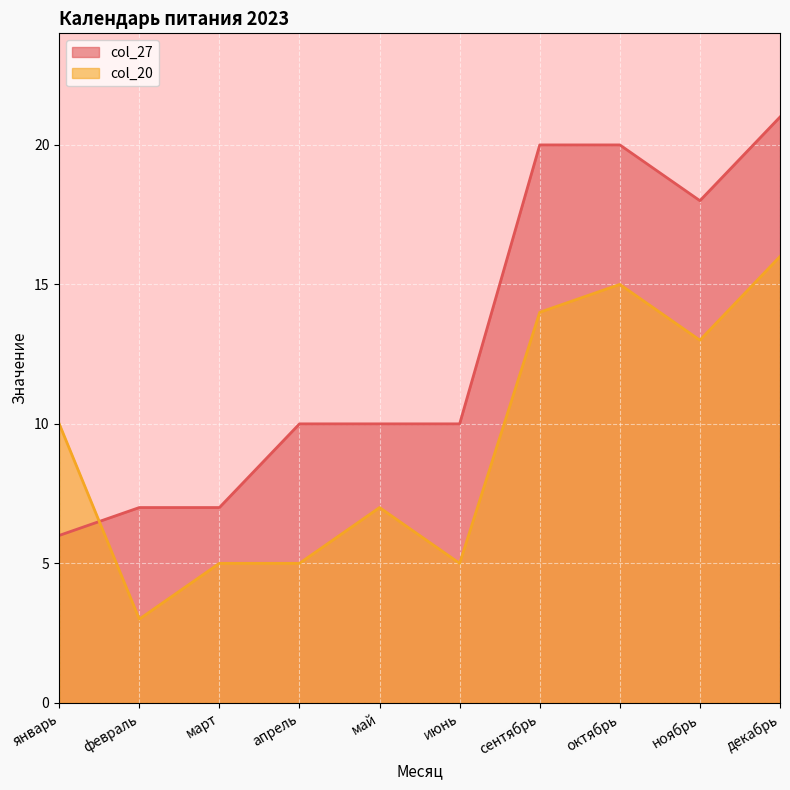

At which category does the chart reach its minimum across all series?

февраль